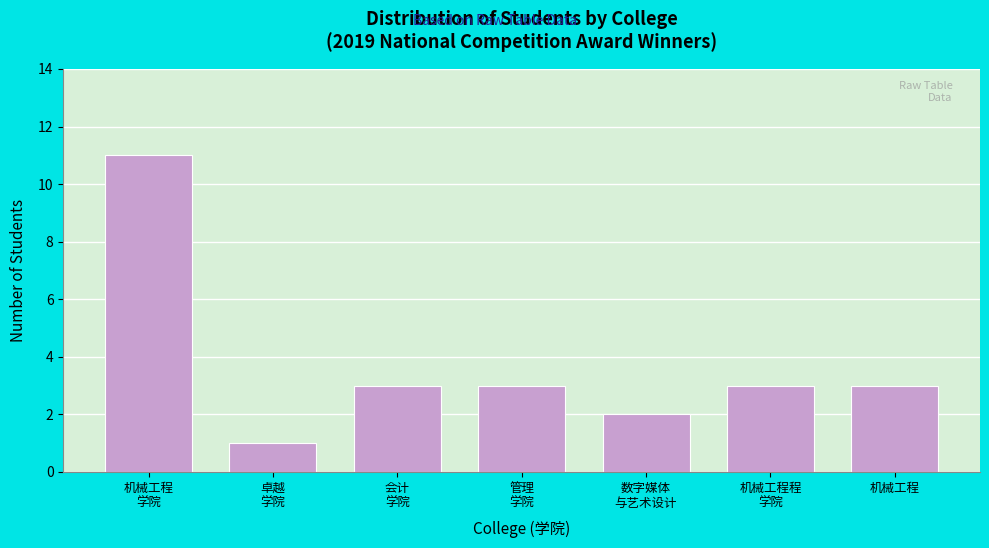

Reading left to right, transcribe all the data shown in this chart.

11	1	3	3	2	3	3